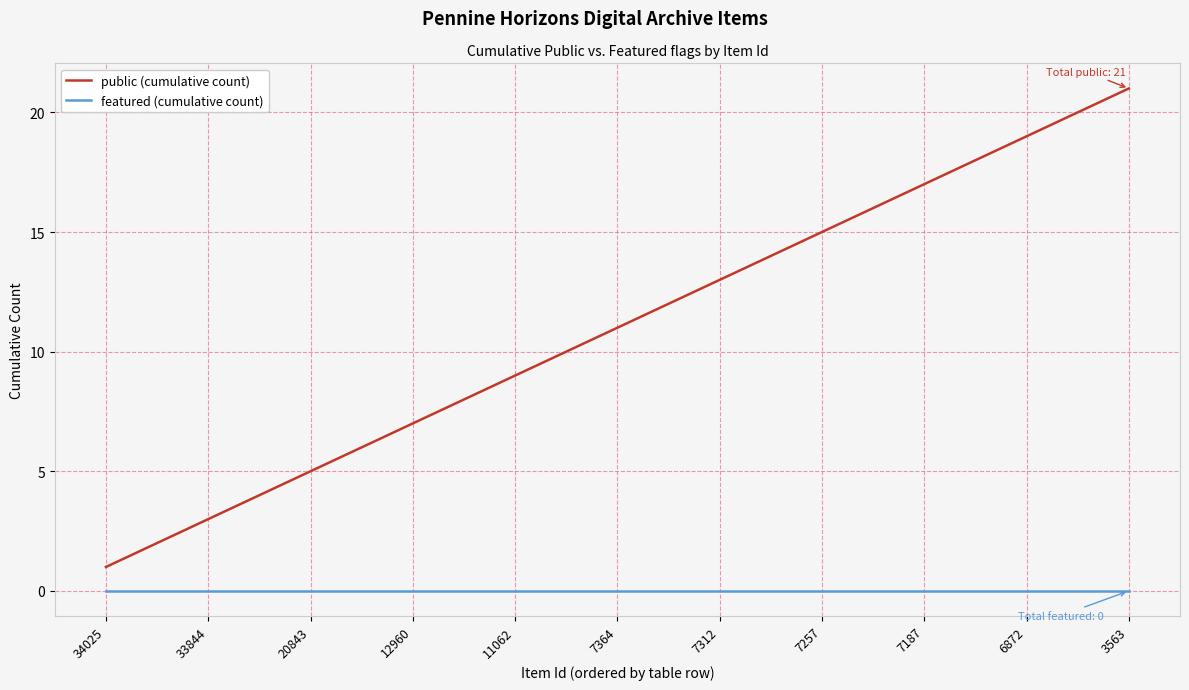

Count the number of categories in the chart.

21